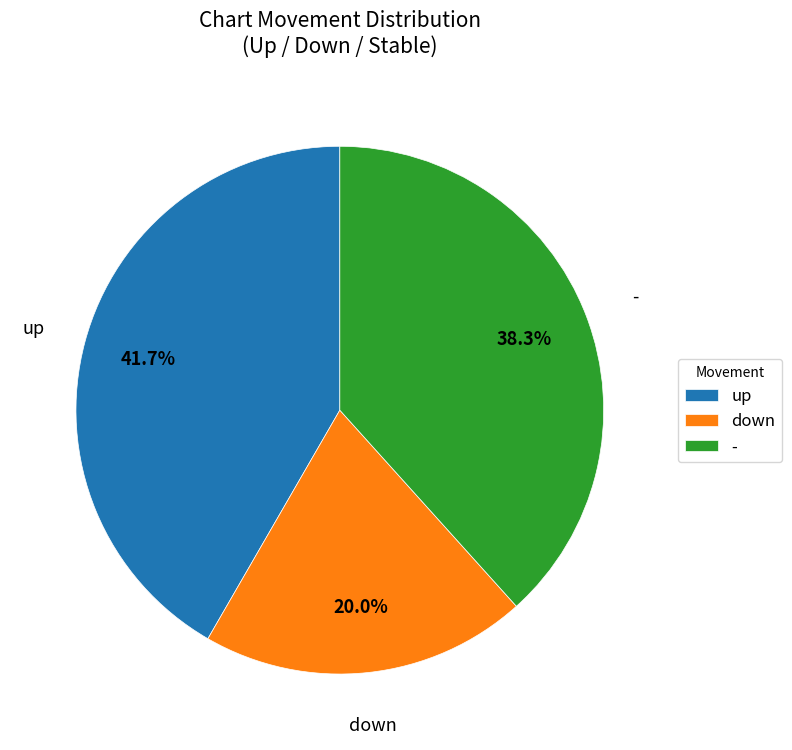

Which slice is the smallest?

down